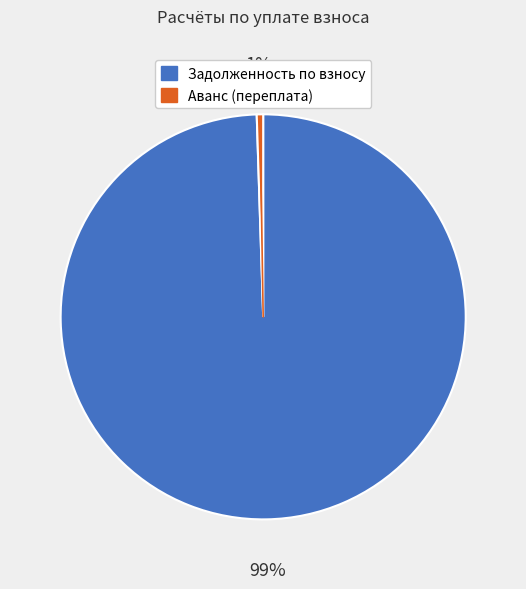

To the nearest percent, what is the average slice percentage?

50%